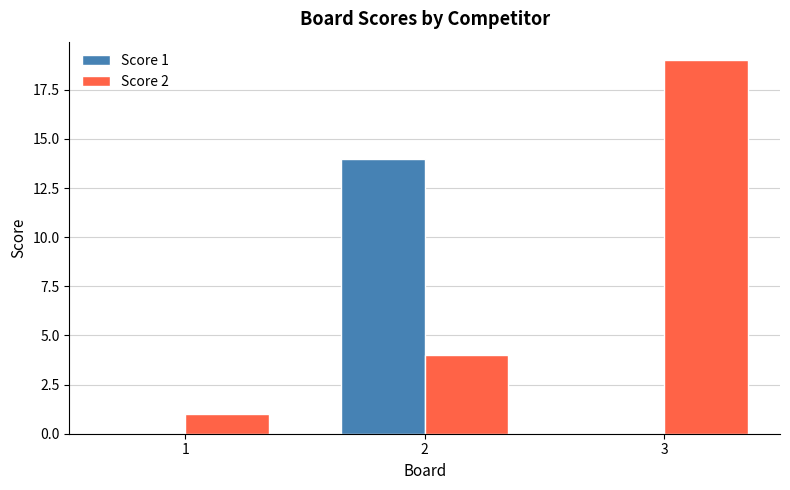

What is the approximate value of Score 2 at 2?

4